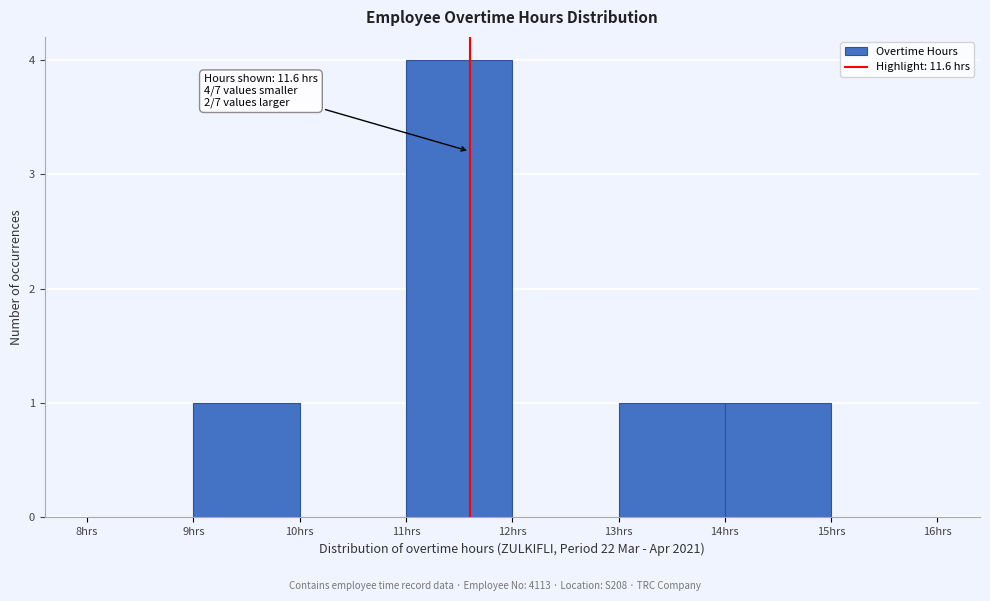

Over which range of the x-axis is the bar tallest?

11 to 12